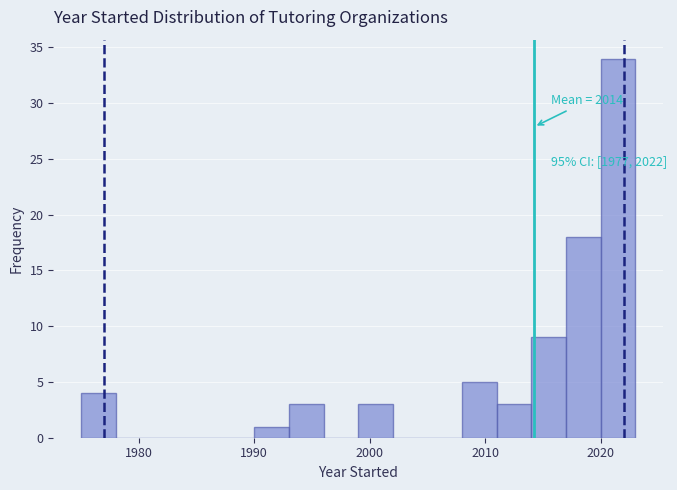

Around what value on the x-axis is the tallest bar? Give the approximate position of its centre, as read against the axis.

2022